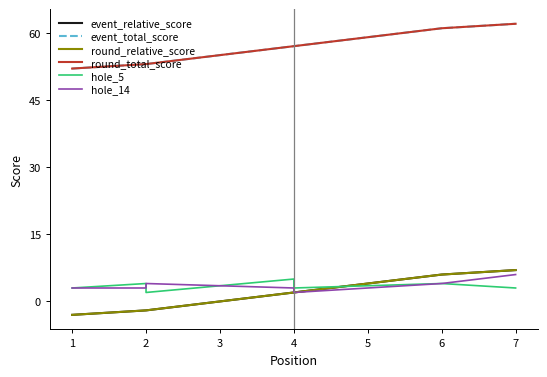

How many lines are shown in the chart?

6